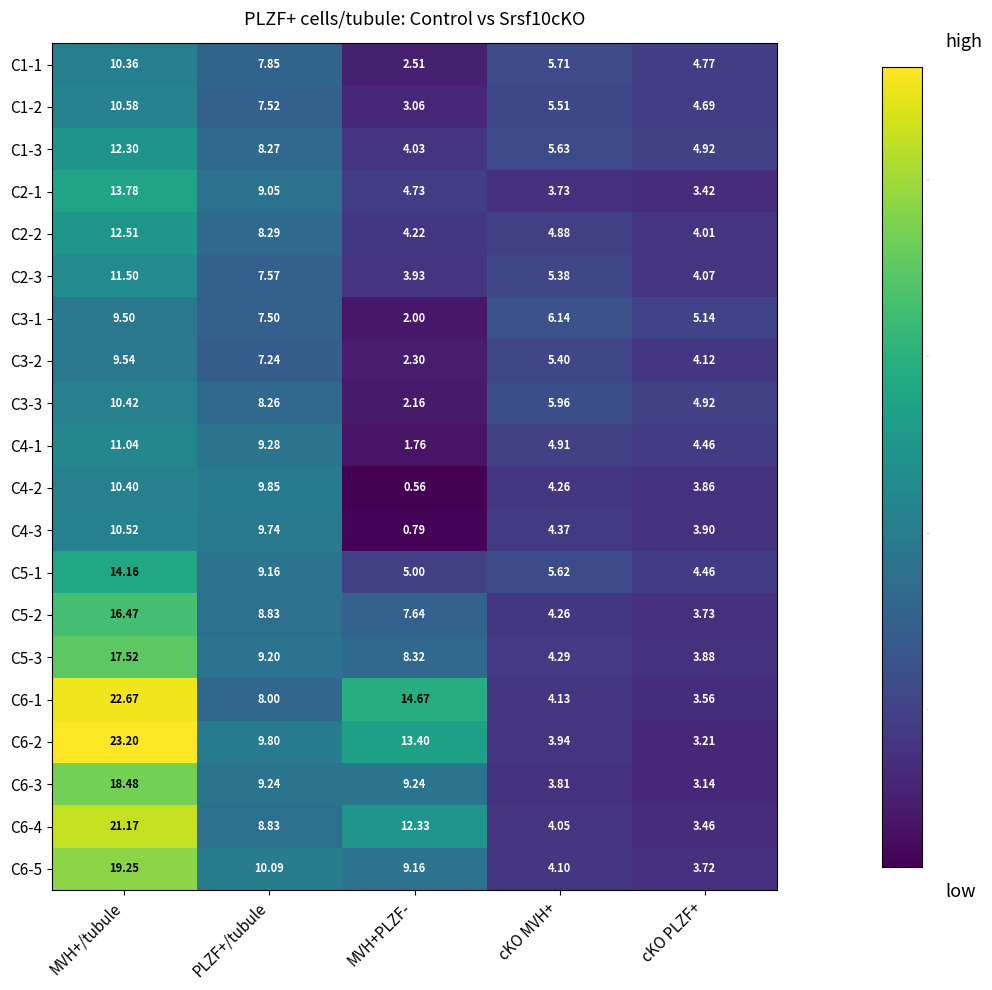

At which category does the chart reach its peak across all series?

MVH+/tubule